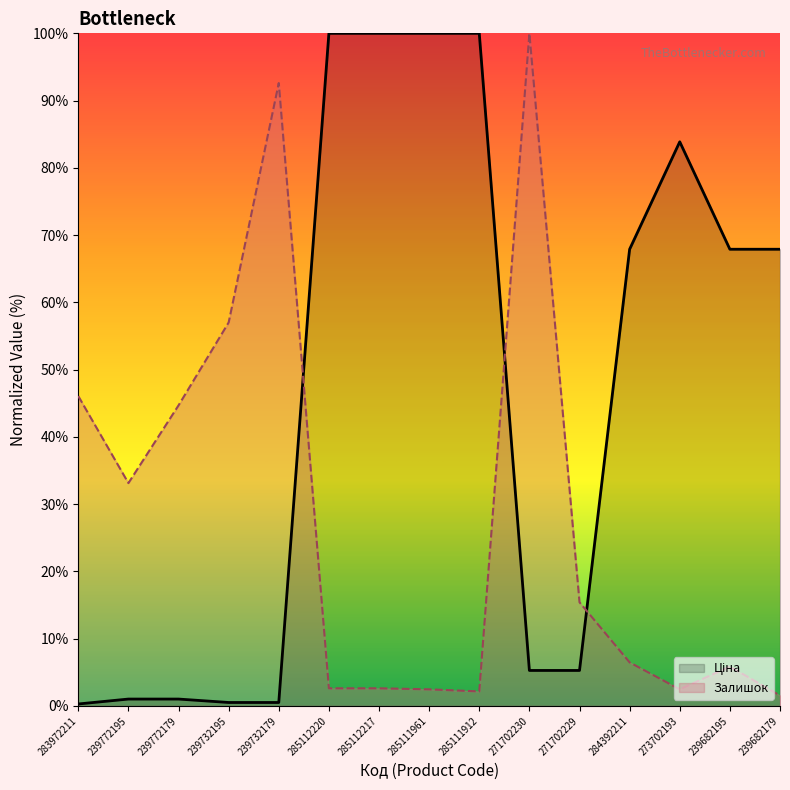

Is it true that Залишок equals 80.1 at 239732195?

False